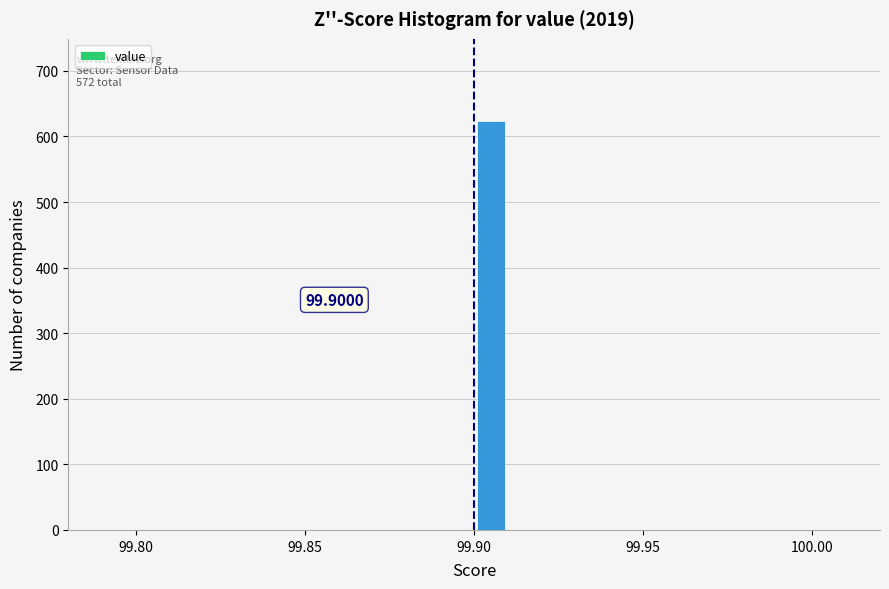

Around what value on the x-axis is the tallest bar? Give the approximate position of its centre, as read against the axis.

99.905